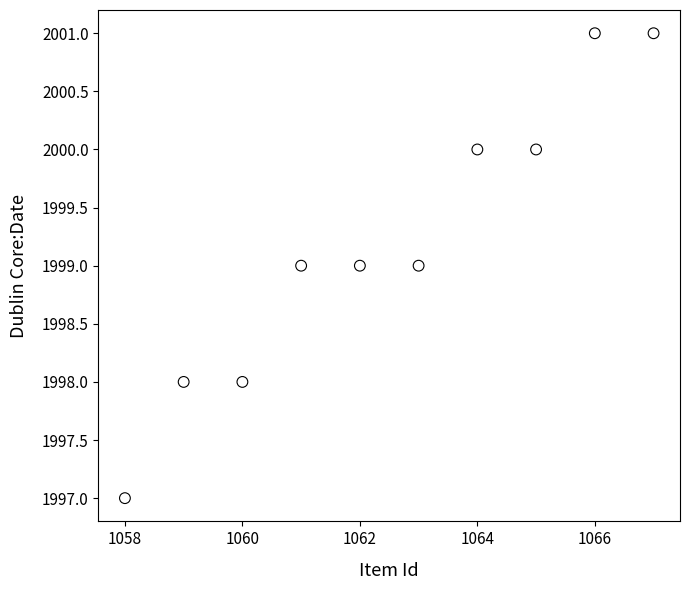

What is the range of X values (max minus min)?

9